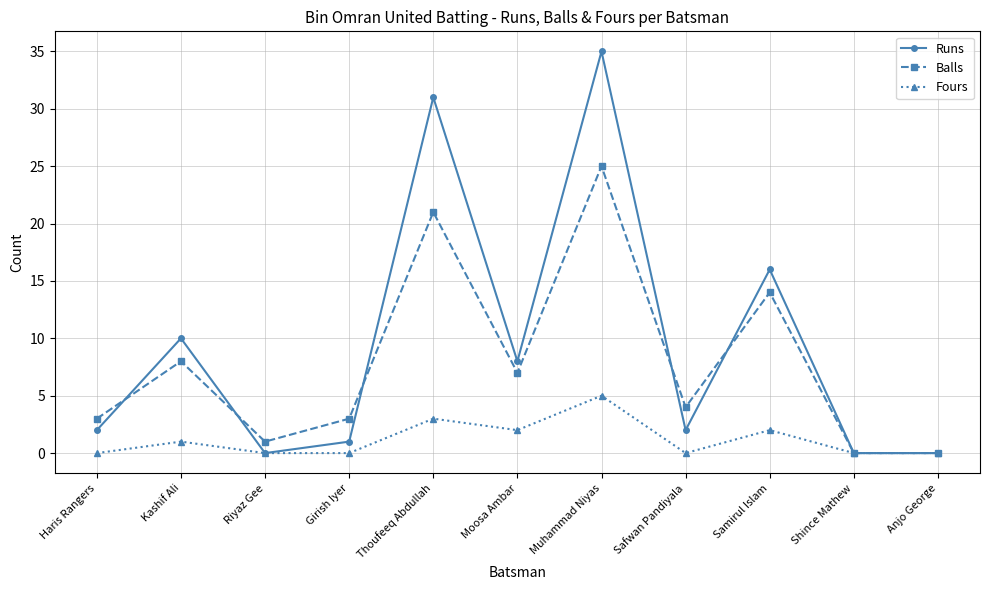

Reading right to left, list all the values displayed in this chart.

Runs: 0	0	16	2	35	8	31	1	0	10	2
Balls: 0	0	14	4	25	7	21	3	1	8	3
Fours: 0	0	2	0	5	2	3	0	0	1	0